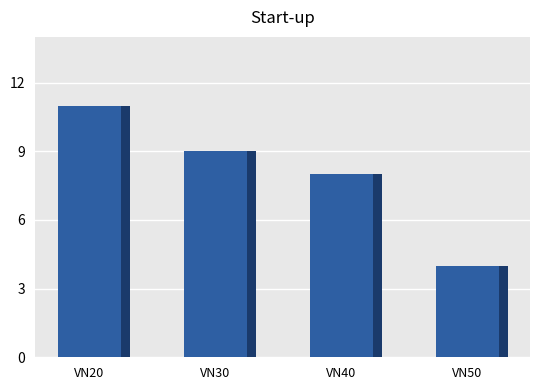

Rank the categories by value from lowest to highest.

VN50, VN40, VN30, VN20